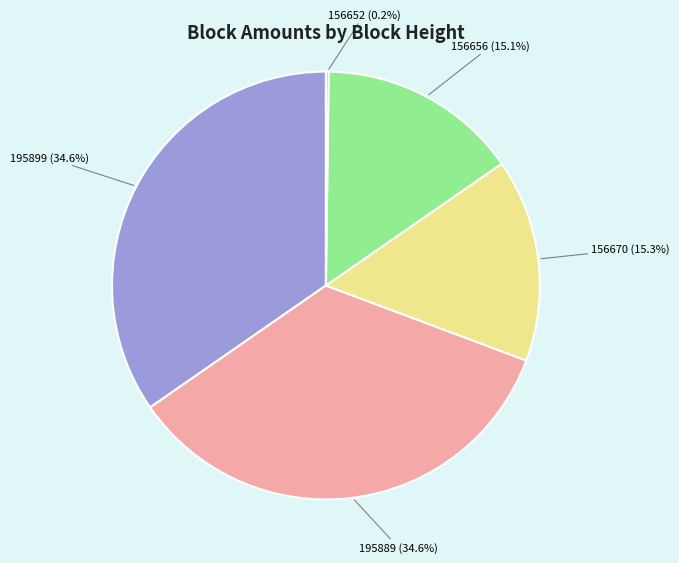

Is there any slice that represents more than half of the pie?

No